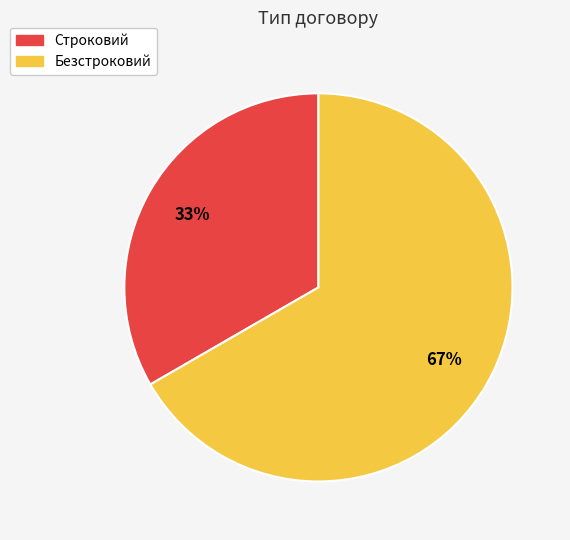

Between Безстроковий and Строковий, which is larger?

Безстроковий